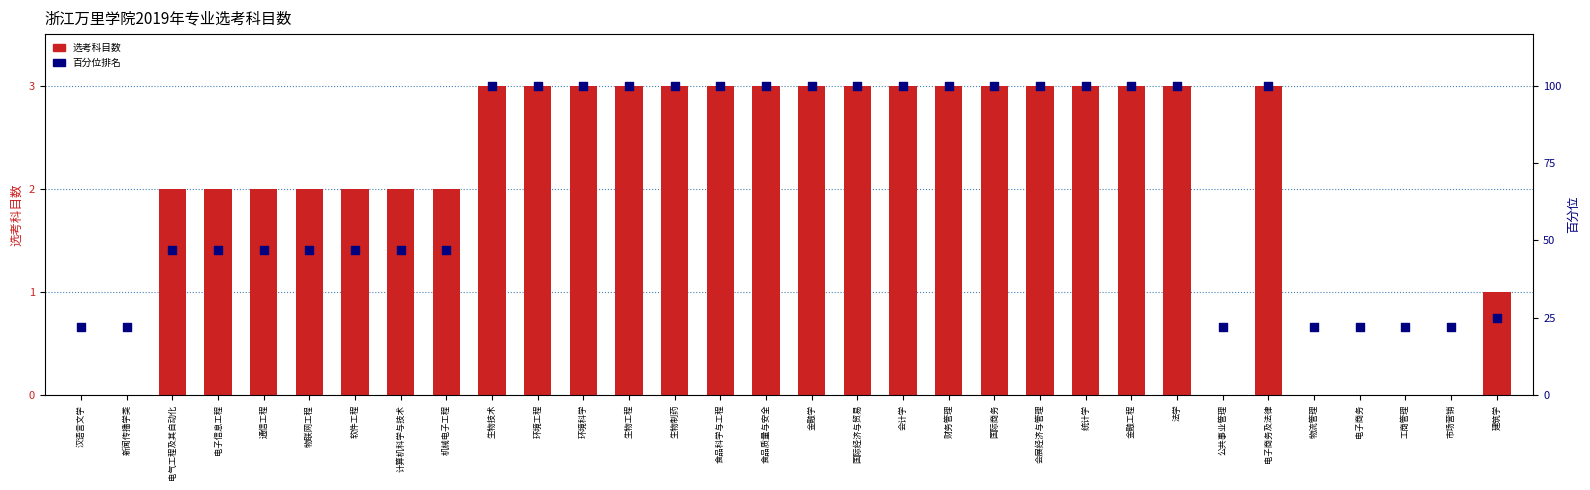

At which category is the sum across all series the highest?

生物技术